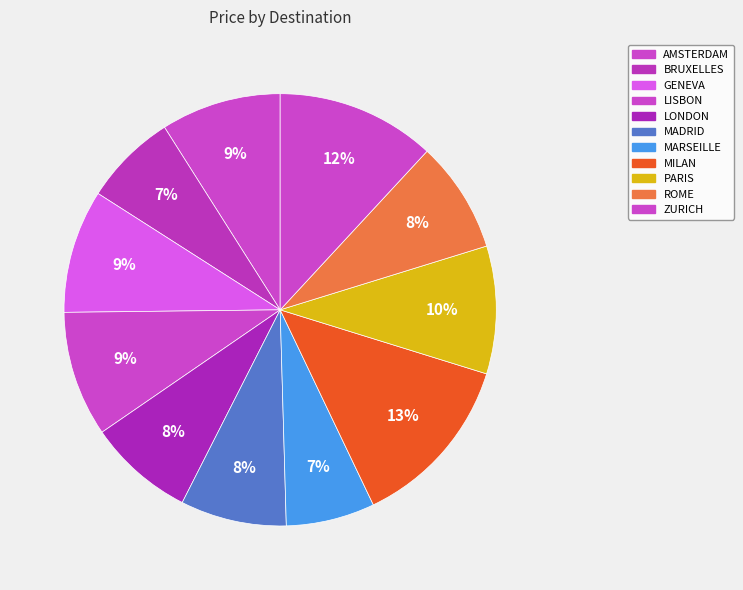

Count the number of slices in the pie.

11